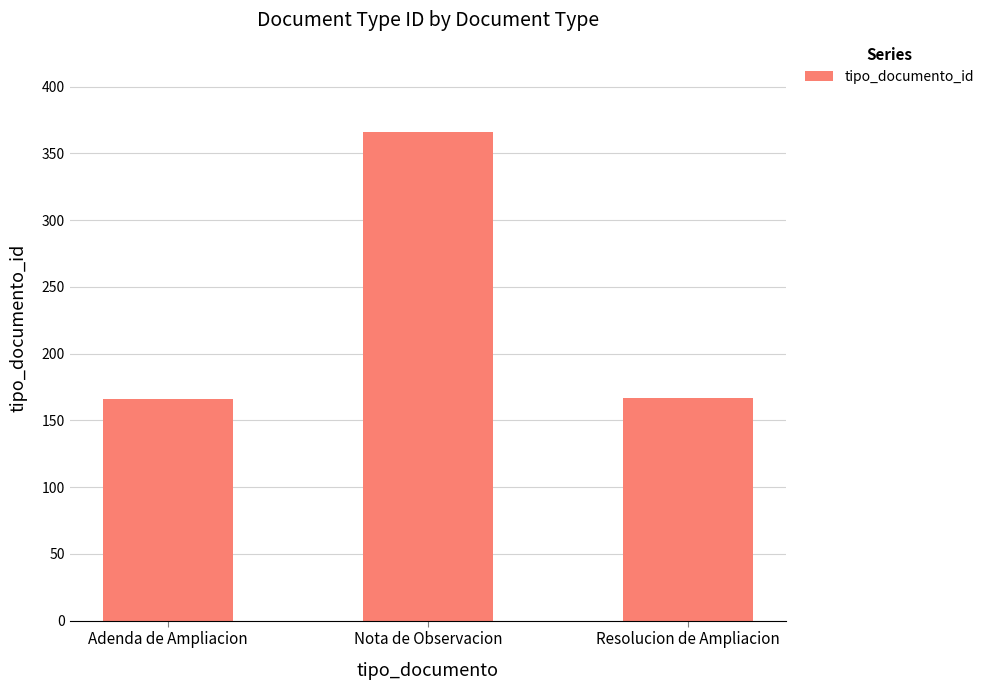

What is the approximate value at Adenda de Ampliacion?

166